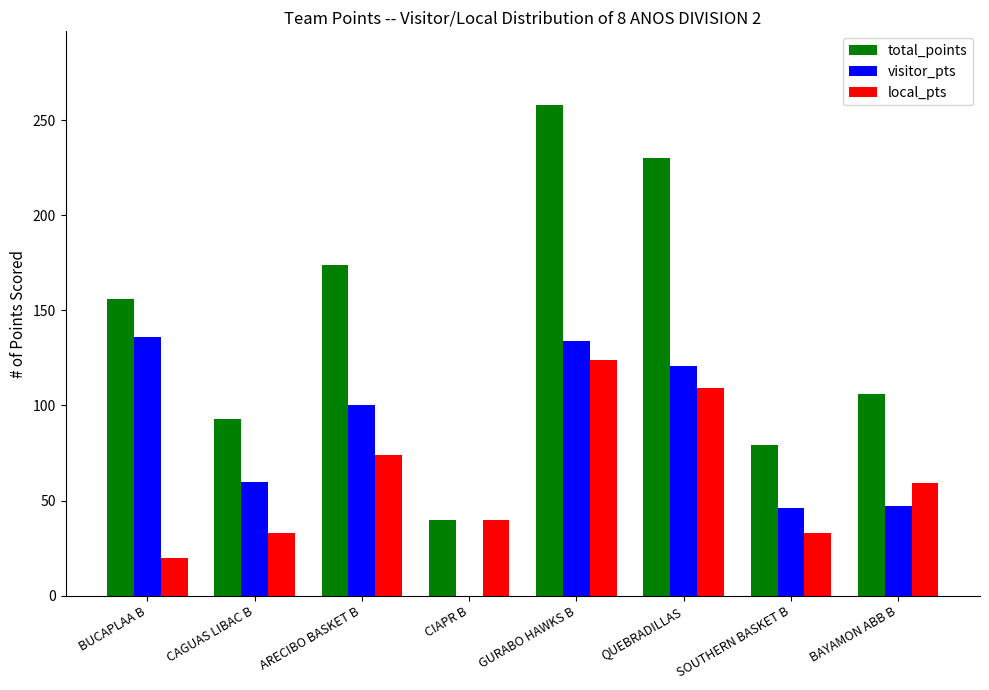

What is the sum of all total_points values?

1136